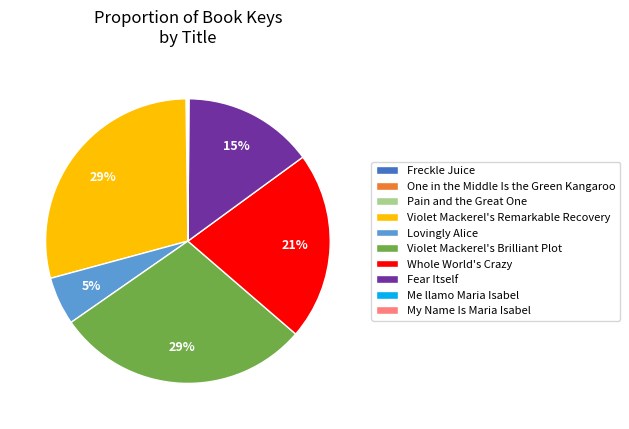

Which has a higher value, Violet Mackerel's Brilliant Plot or Lovingly Alice?

Violet Mackerel's Brilliant Plot